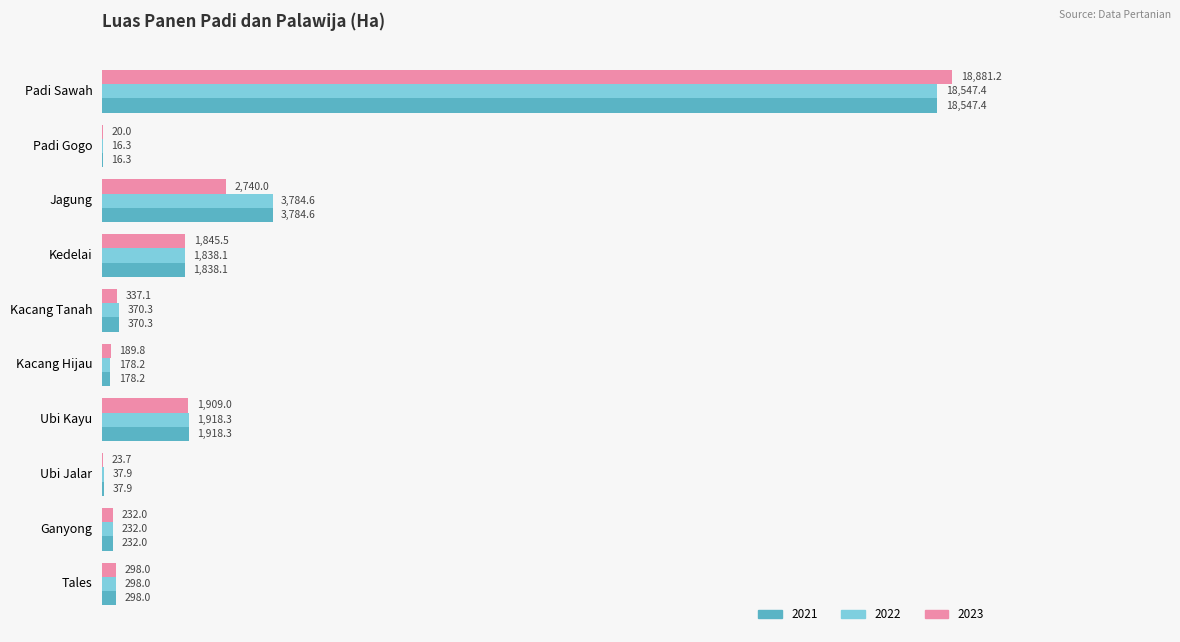

The value of 2022 at Ubi Kayu is 3439.8. True or false?

False